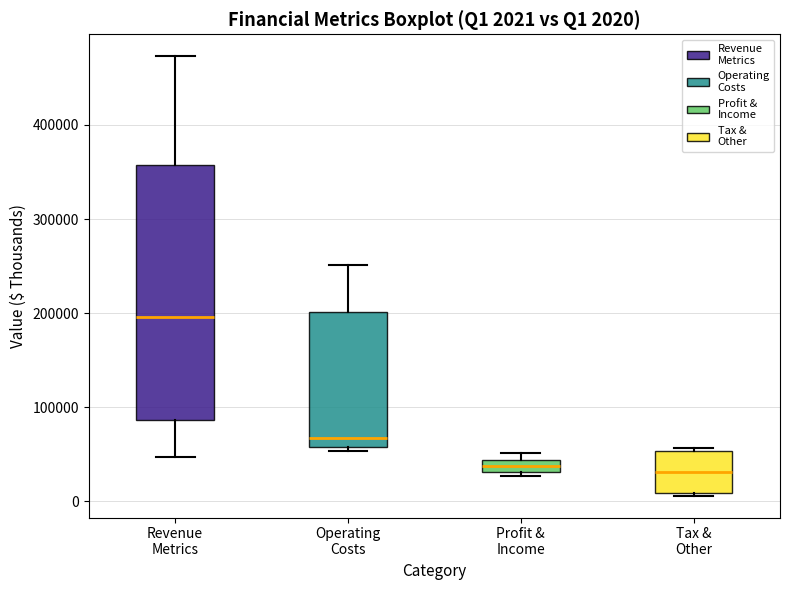

Which box is the tallest, from its lower edge to its upper edge?

Revenue Metrics